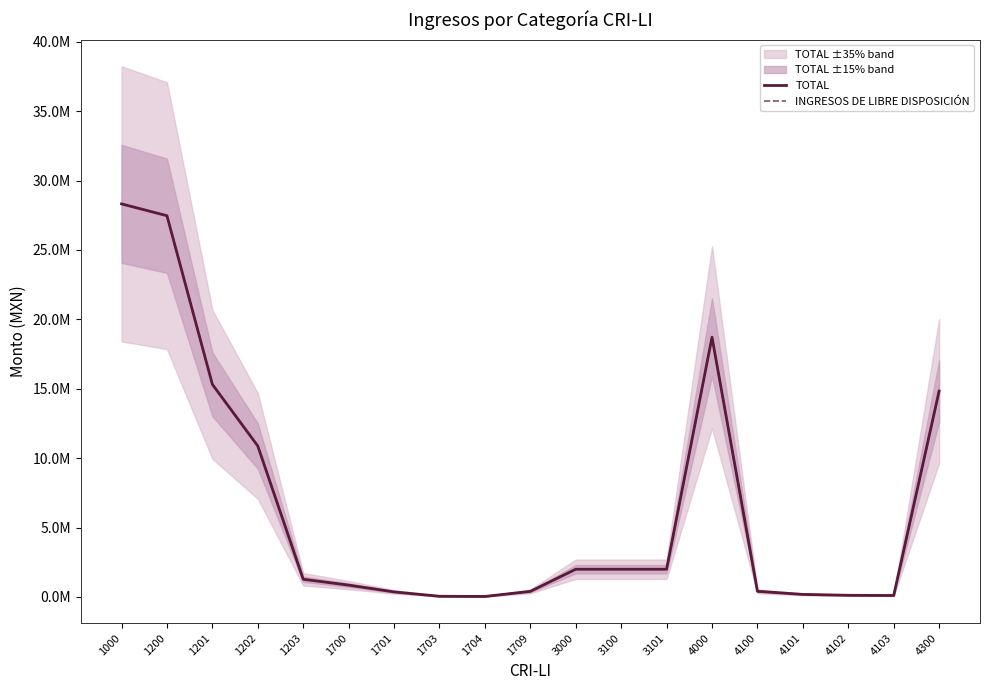

Rank the series at 3000 from highest to lowest value.

TOTAL, INGRESOS DE LIBRE DISPOSICIÓN